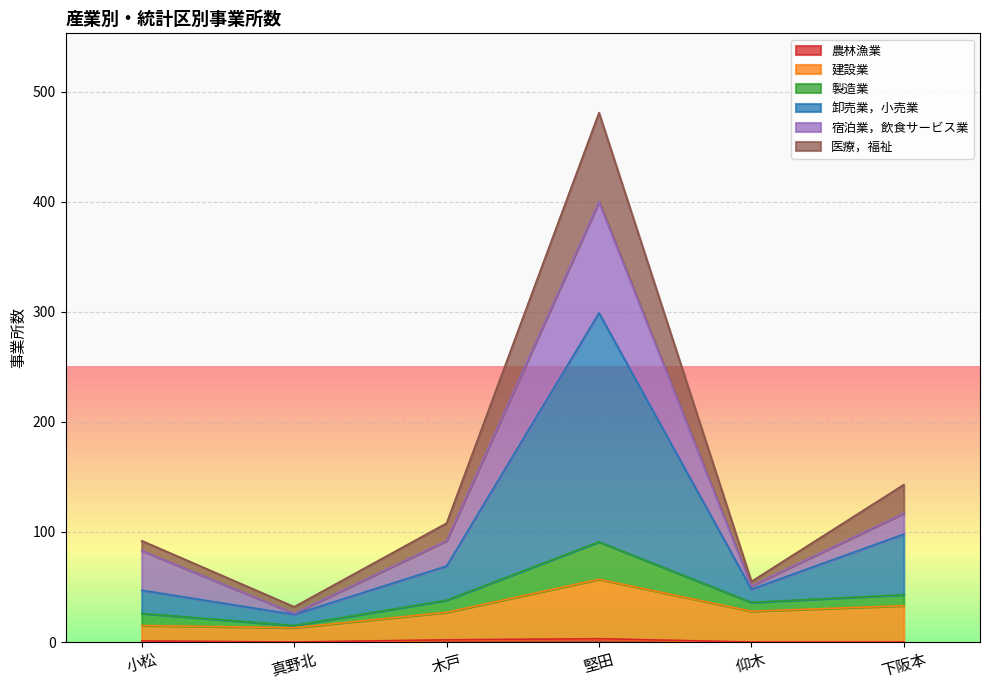

True or false: 農林漁業 has a value of 1 at 真野北.

False